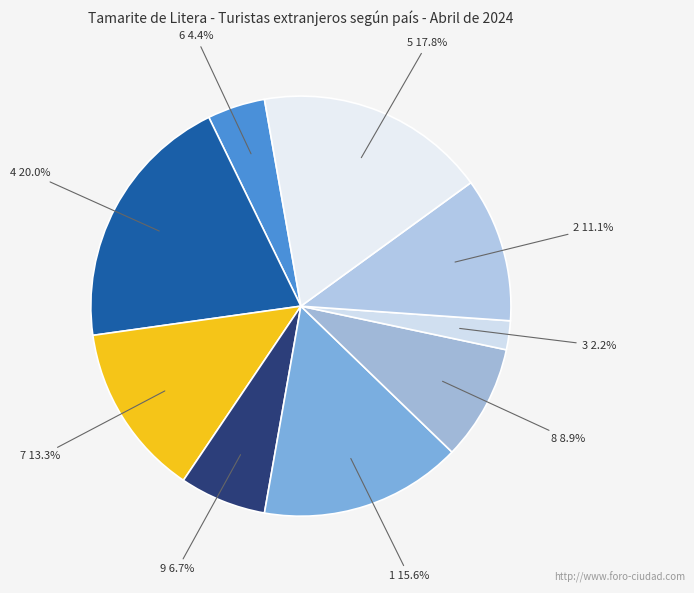

What percentage is NOT represented by 7?

86.7%